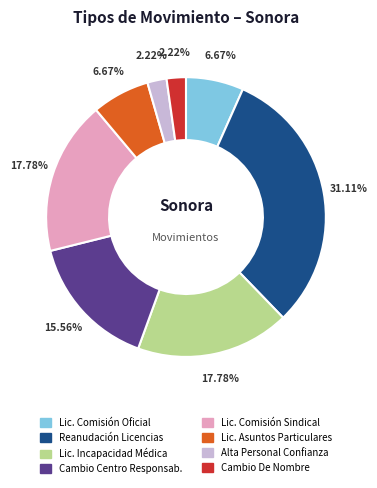

Is there a majority slice in this chart?

No